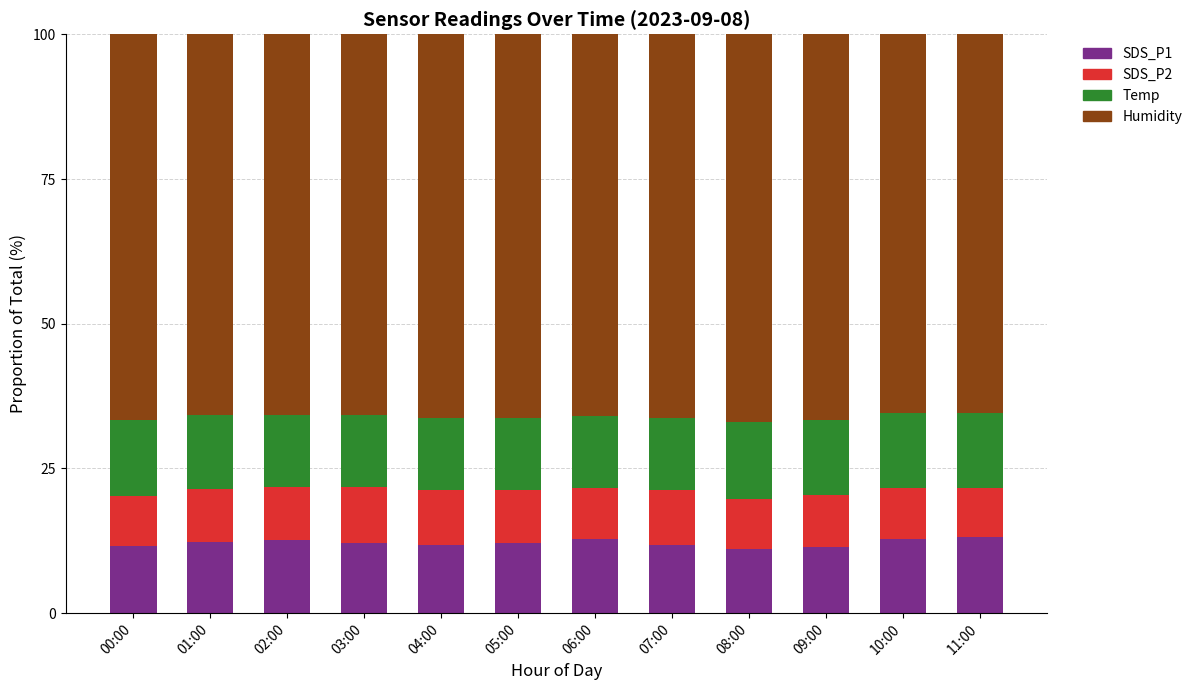

True or false: SDS_P1 has a value of 5.2 at 01:00.

False